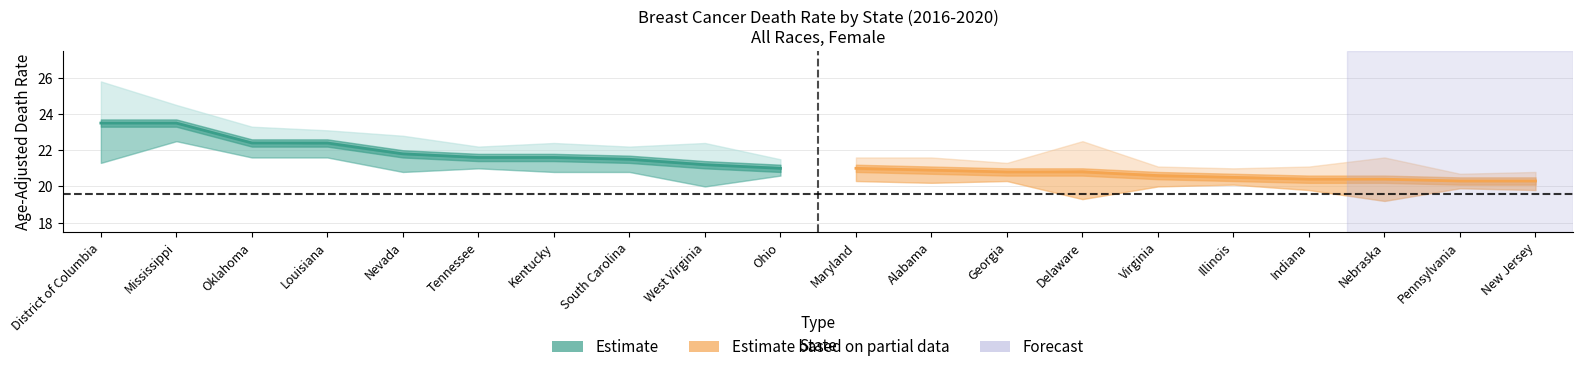

List the series in order of their overall mean, lowest first.

Estimate based on partial data, Estimate